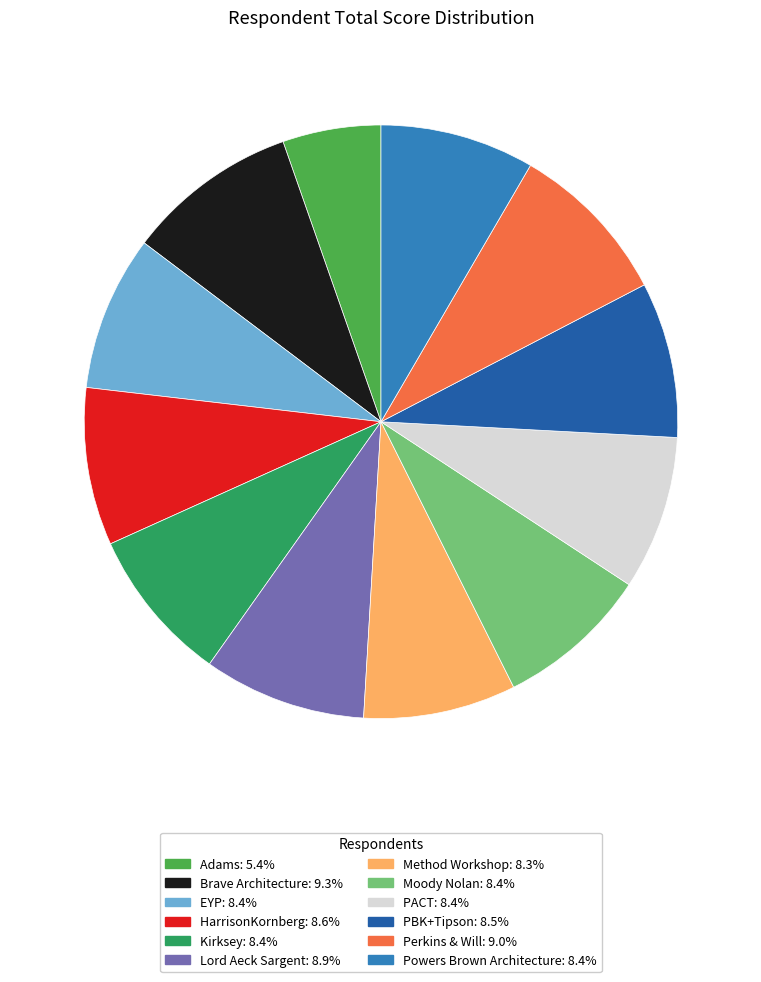

True or false: Powers Brown Architecture accounts for 1% of the total.

False